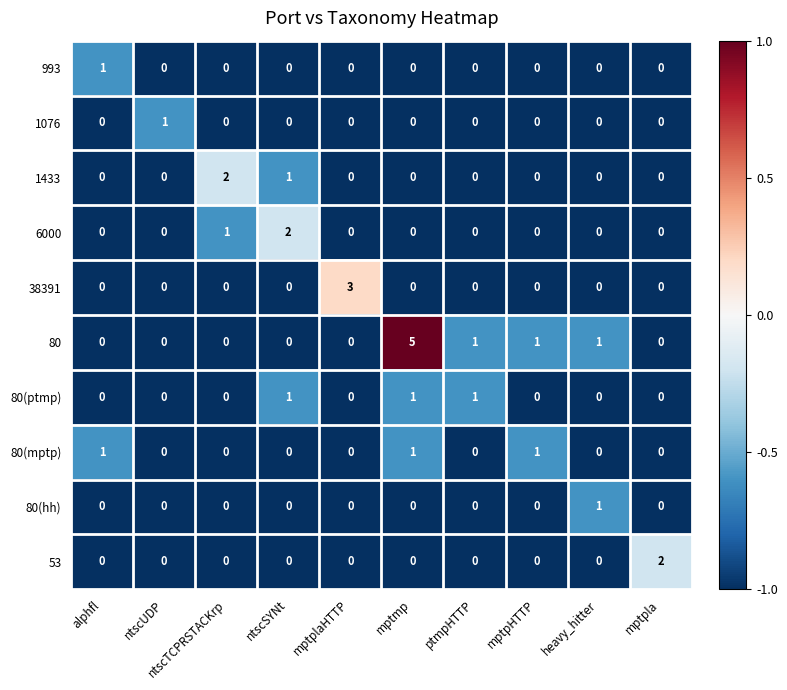

Which series has the widest spread of values?

80